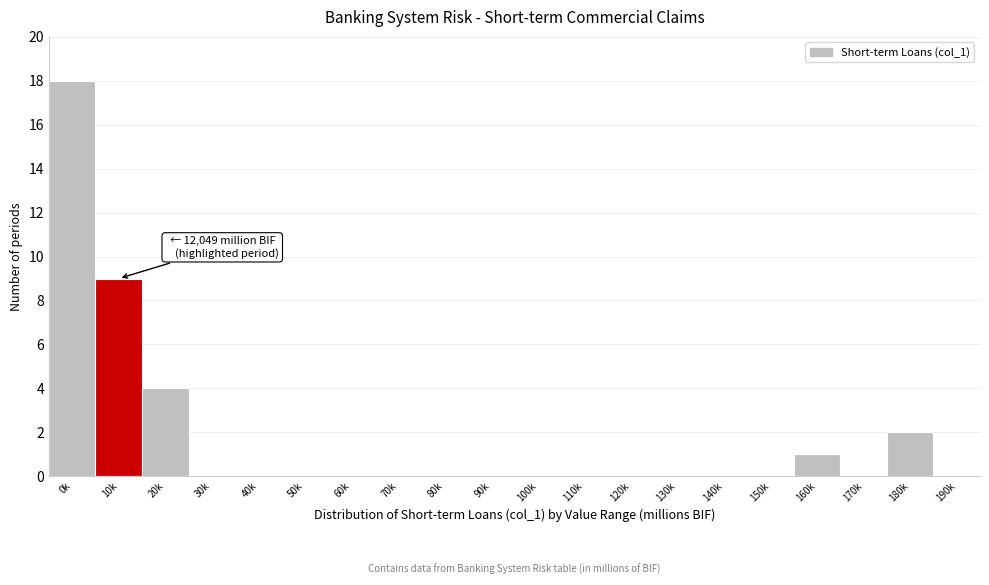

Reading left to right, transcribe all the data shown in this chart.

0k=18	10k=9	20k=4	30k=0	40k=0	50k=0	60k=0	70k=0	80k=0	90k=0	100k=0	110k=0	120k=0	130k=0	140k=0	150k=0	160k=1	170k=0	180k=2	190k=0